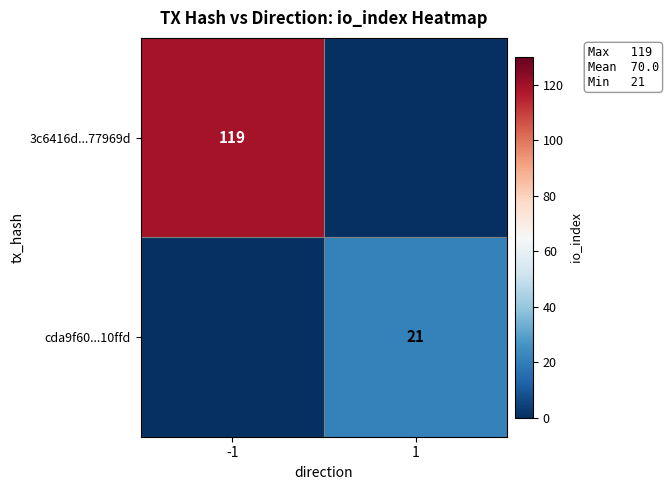

Is it true that cda9f60...10ffd equals 21 at 1?

True